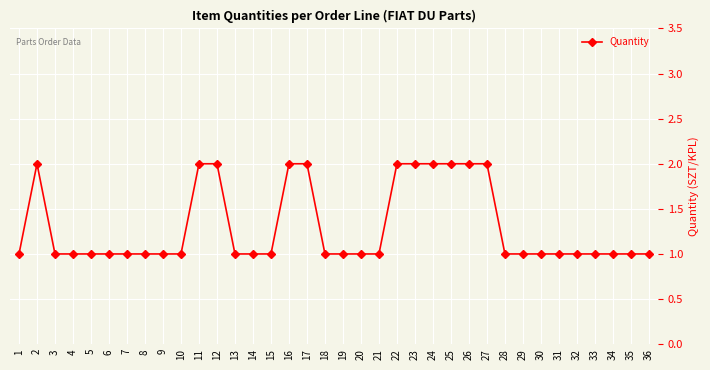

Approximately how many times larger is the value at 26 compared to 11?

1.0